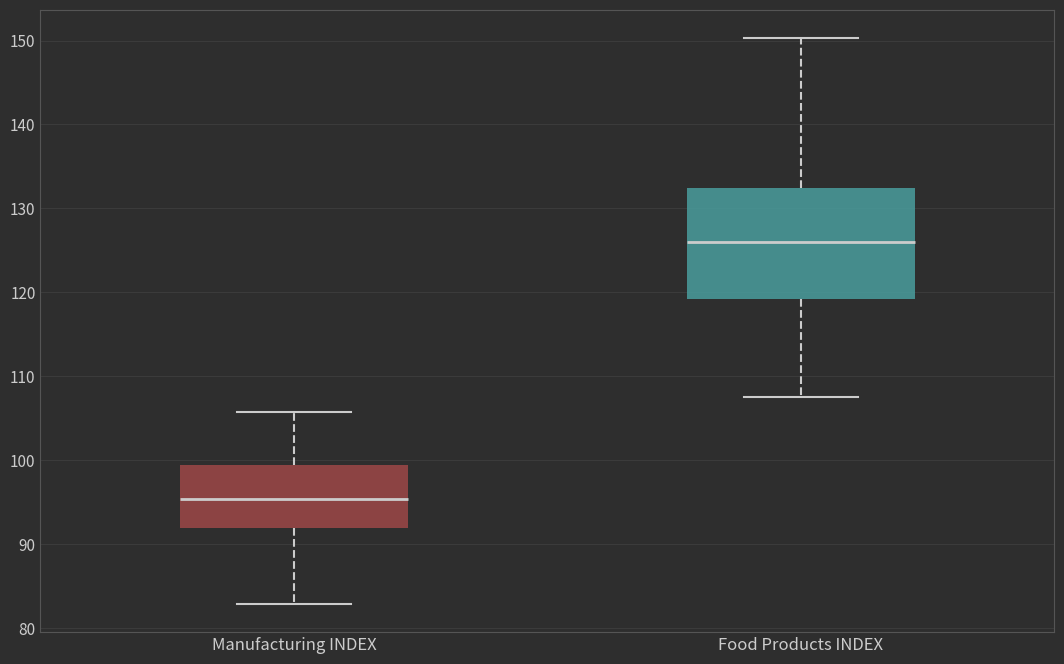

Reading left to right, read every box against the y-axis: the position of its median line, the range the box covers, and the ends of its whiskers. The values are not printed on the chart, so give them approximately, as read against the axis.

Manufacturing INDEX: median 95, box 92 to 99, whiskers 83 to 106
Food Products INDEX: median 126, box 119 to 132, whiskers 108 to 150